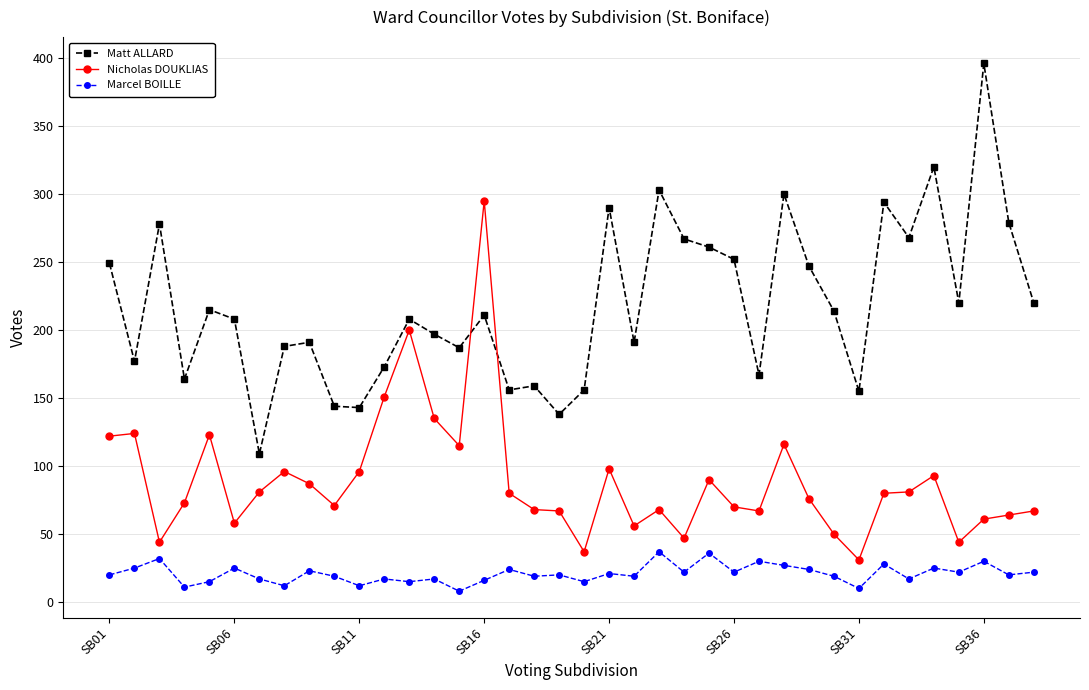

Which series has the largest total across all categories?

Matt ALLARD